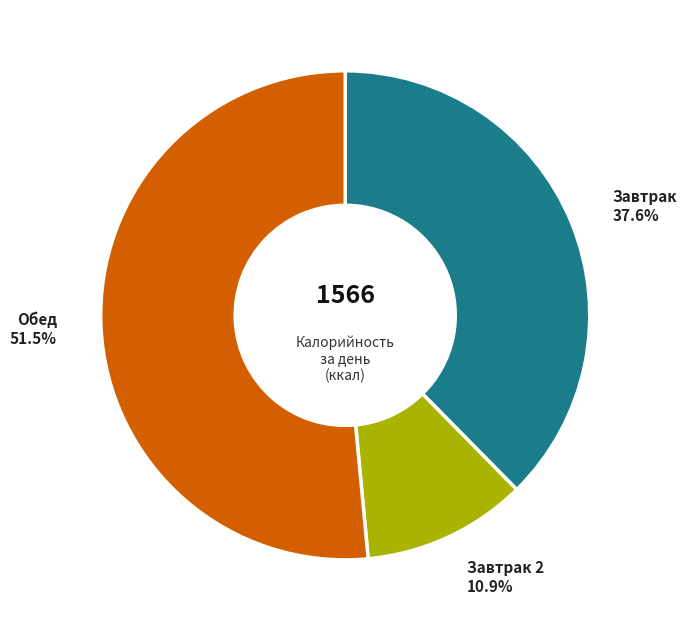

Is there a majority slice in this chart?

Yes